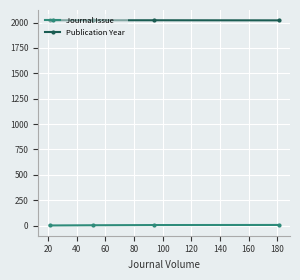

What is the smallest value displayed?

1